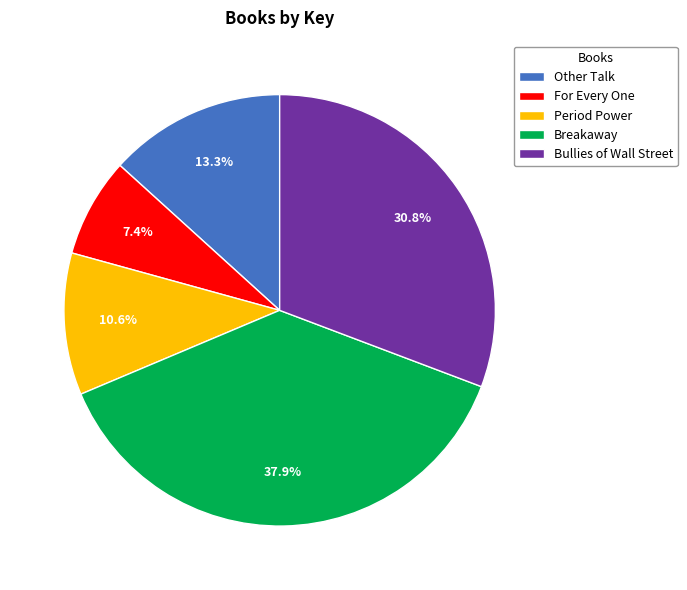

How many slices are in this pie chart?

5